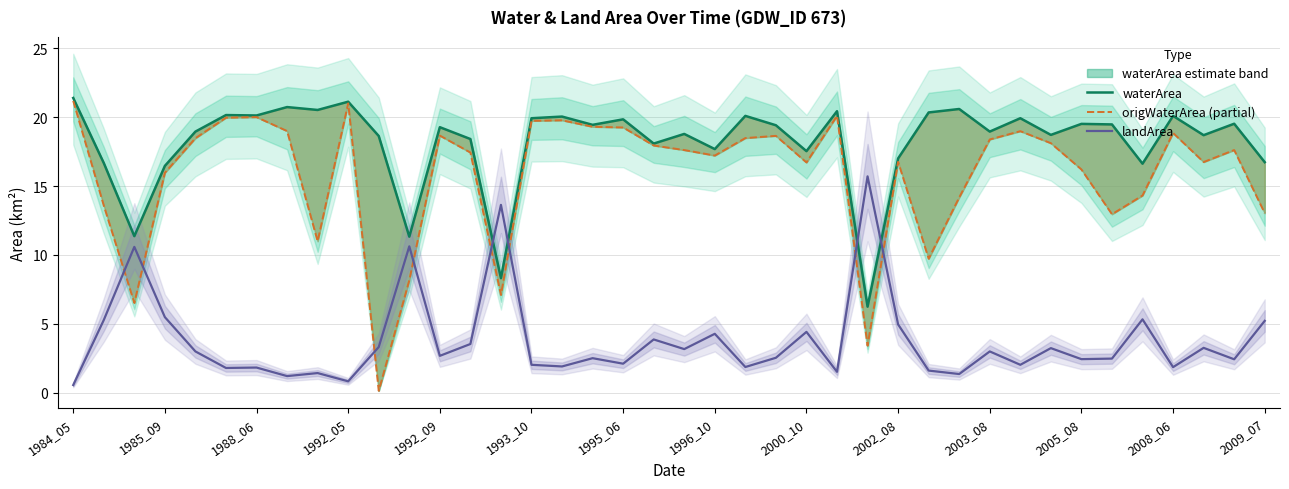

What is the highest value of the landArea series?

15.7